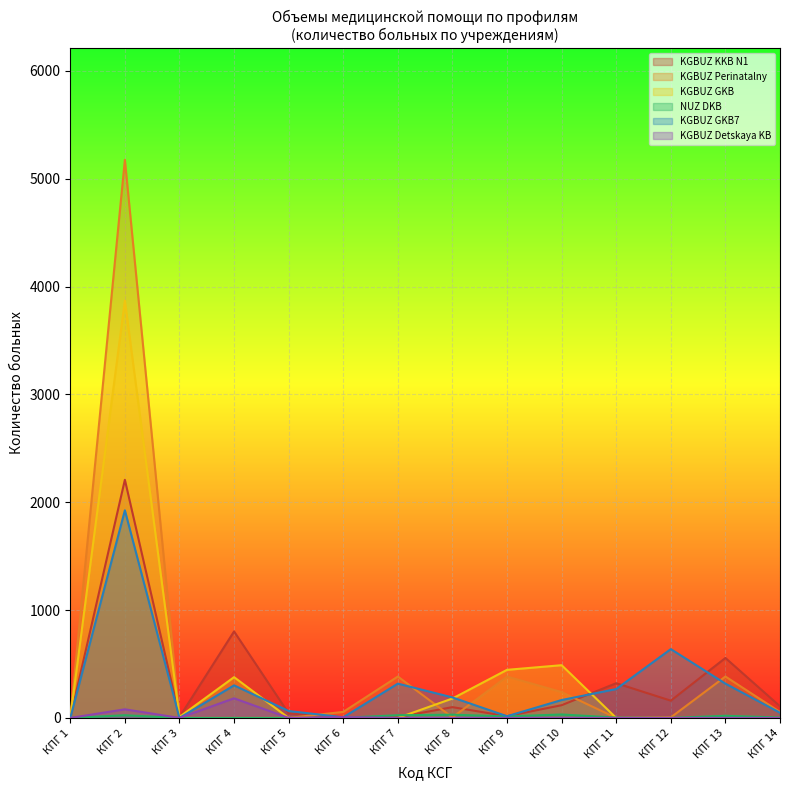

At 5, list the series in order from smallest to largest.

KGBUZ Perinatalny, KGBUZ GKB, NUZ DKB, KGBUZ Detskaya KB, KGBUZ KKB N1, KGBUZ GKB7